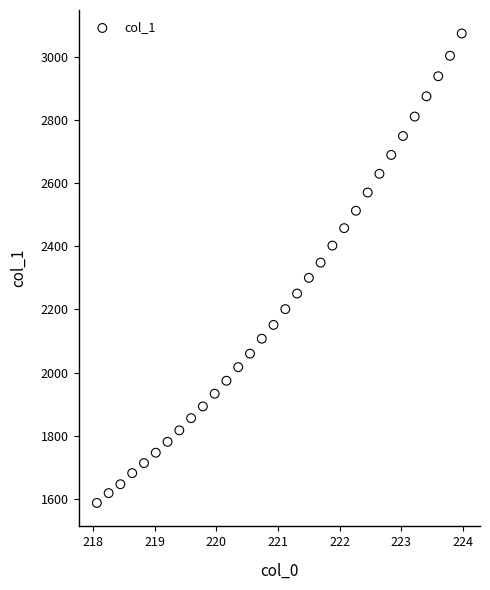

What is the range of X values (max minus min)?

5.9